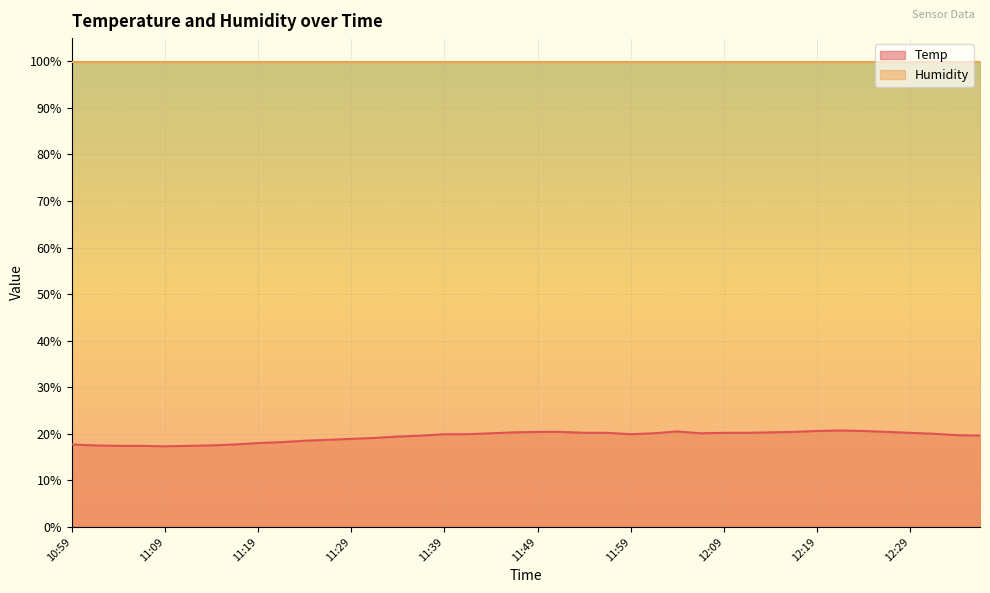

What is the label of the 28th point from the left?

12:07